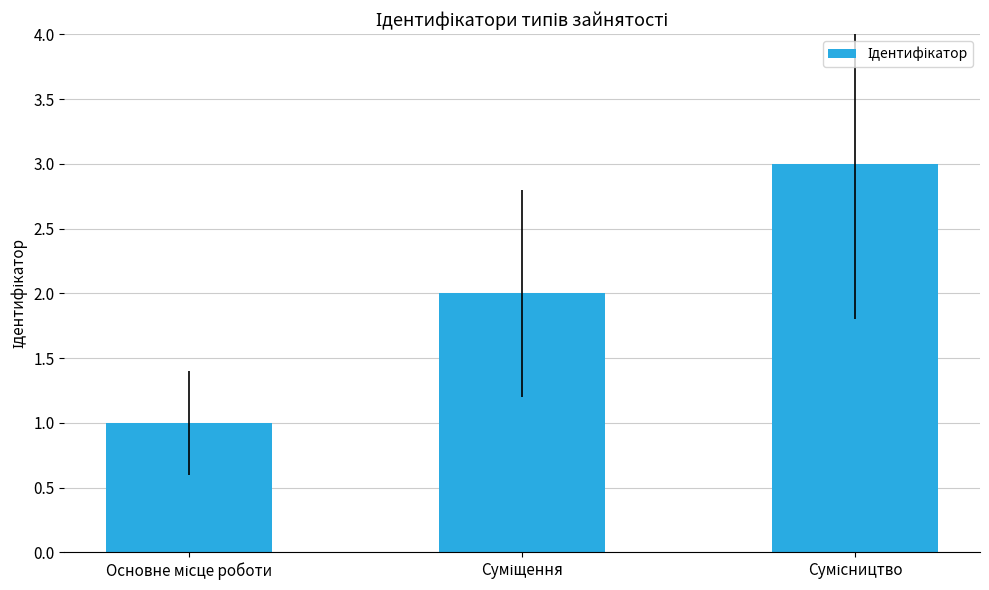

Reading left to right, list all the values displayed in this chart.

1	2	3